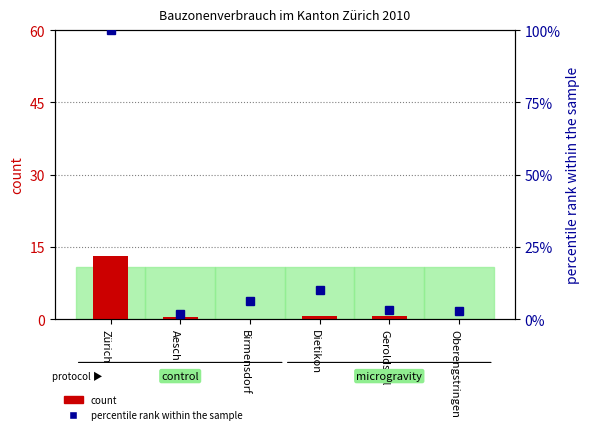

How many bars are there in each group?

2